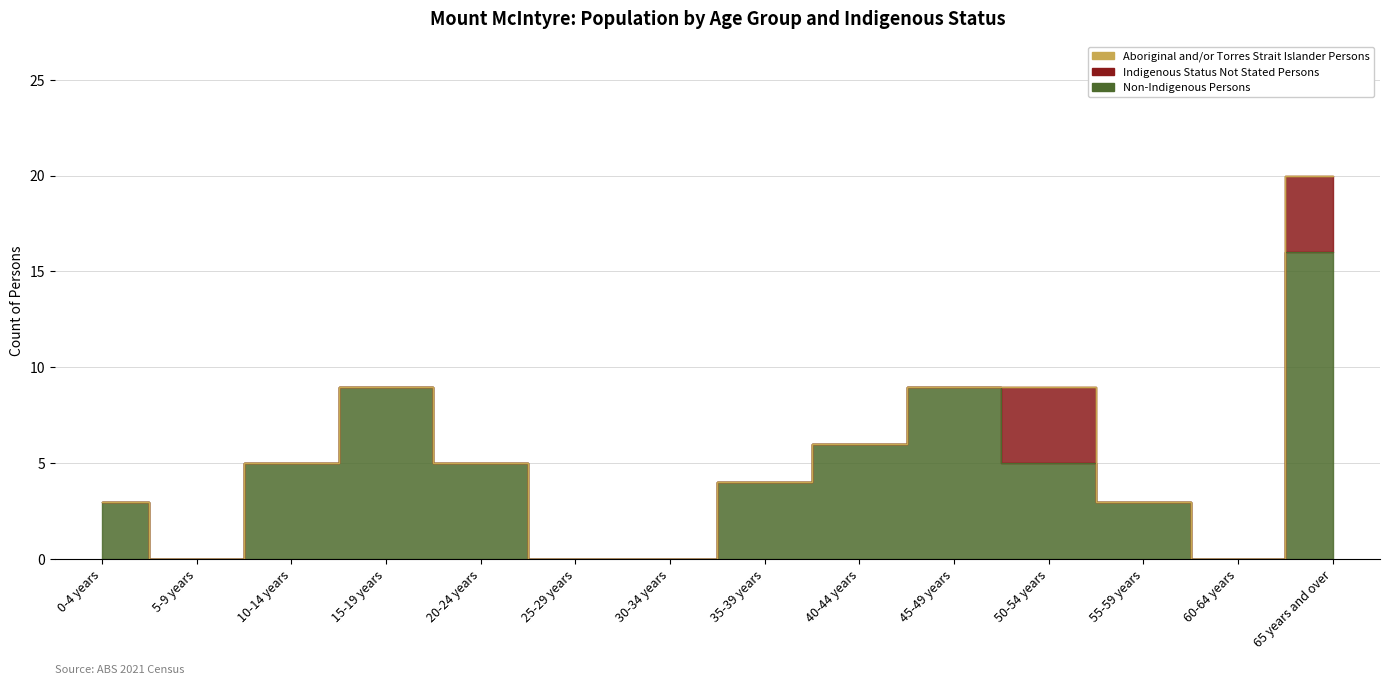

Reading left to right, list all the values displayed in this chart.

Non-Indigenous Persons: 0-4 years=3	5-9 years=0	10-14 years=5	15-19 years=9	20-24 years=5	25-29 years=0	30-34 years=0	35-39 years=4	40-44 years=6	45-49 years=9	50-54 years=5	55-59 years=3	60-64 years=0	65 years and over=16
Indigenous Status Not Stated Persons: 0-4 years=0	5-9 years=0	10-14 years=0	15-19 years=0	20-24 years=0	25-29 years=0	30-34 years=0	35-39 years=0	40-44 years=0	45-49 years=0	50-54 years=4	55-59 years=0	60-64 years=0	65 years and over=4
Aboriginal and/or Torres Strait Islander Persons: 0-4 years=0	5-9 years=0	10-14 years=0	15-19 years=0	20-24 years=0	25-29 years=0	30-34 years=0	35-39 years=0	40-44 years=0	45-49 years=0	50-54 years=0	55-59 years=0	60-64 years=0	65 years and over=0